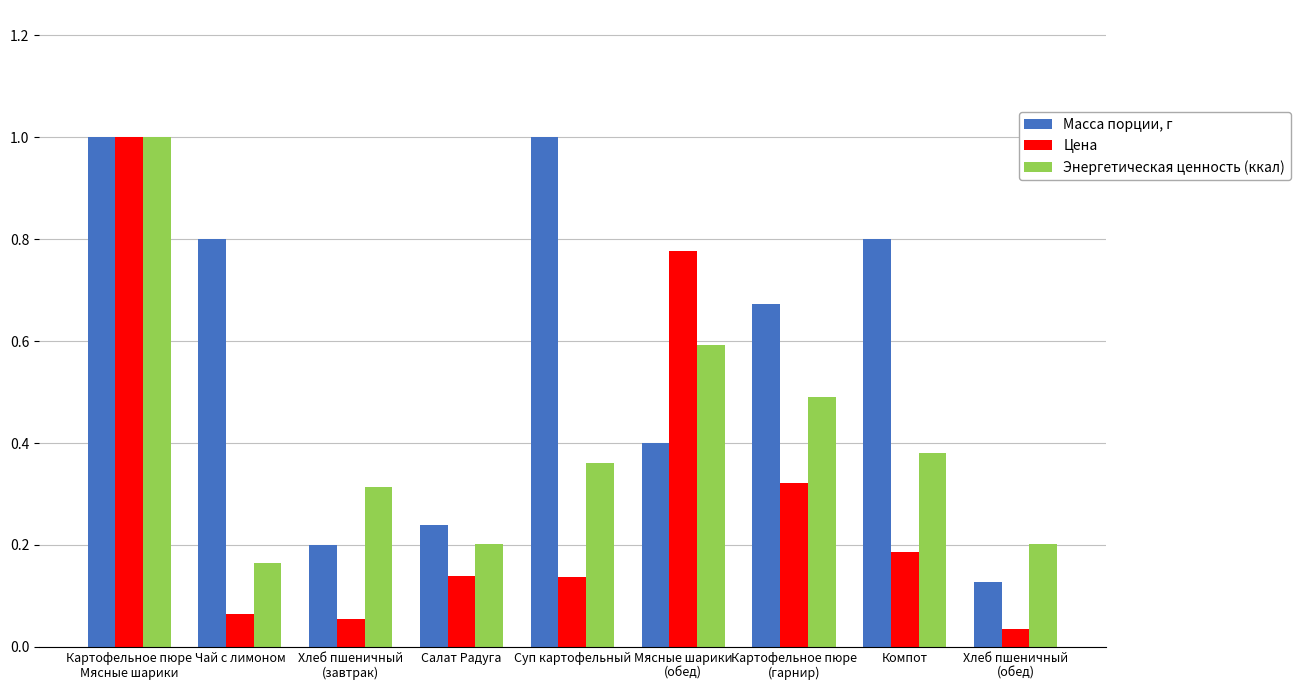

What is the sum of the Цена values at Мясные шарики
(обед) and Салат Радуга?

0.9